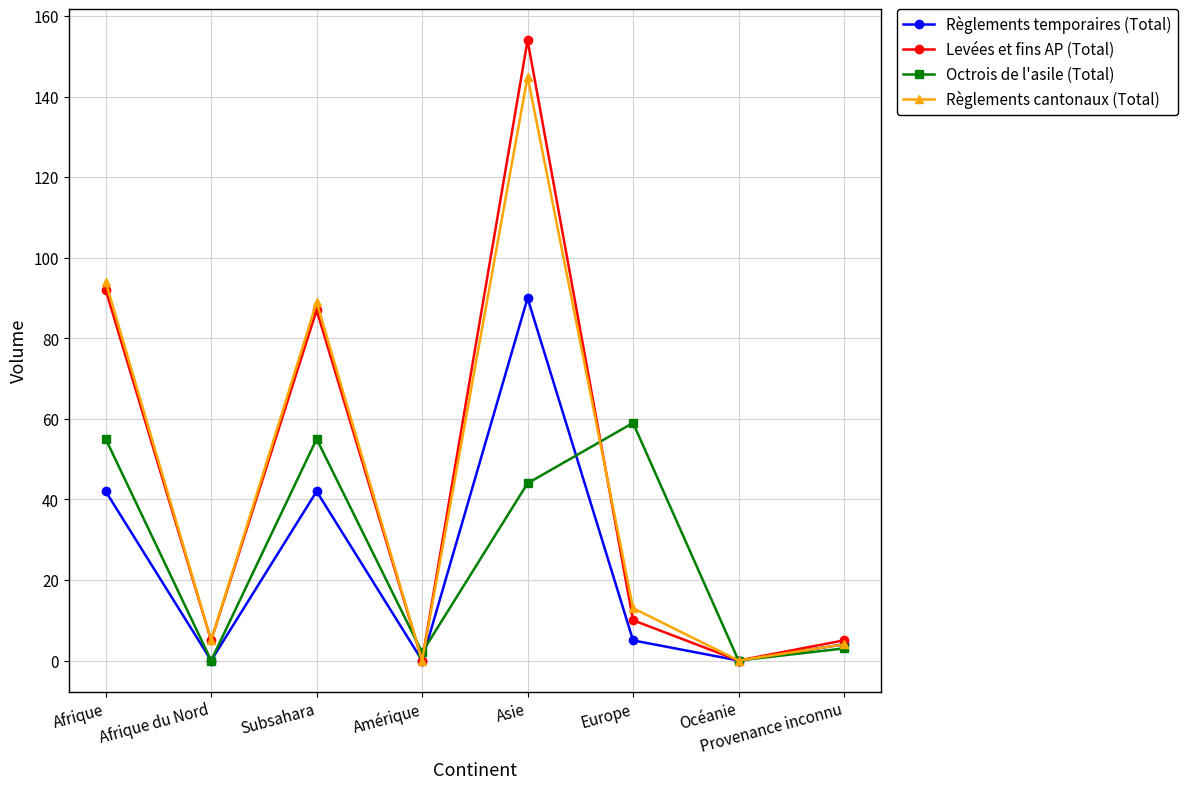

List the series in order of their peak value, lowest first.

Octrois de l'asile (Total), Règlements temporaires (Total), Règlements cantonaux (Total), Levées et fins AP (Total)